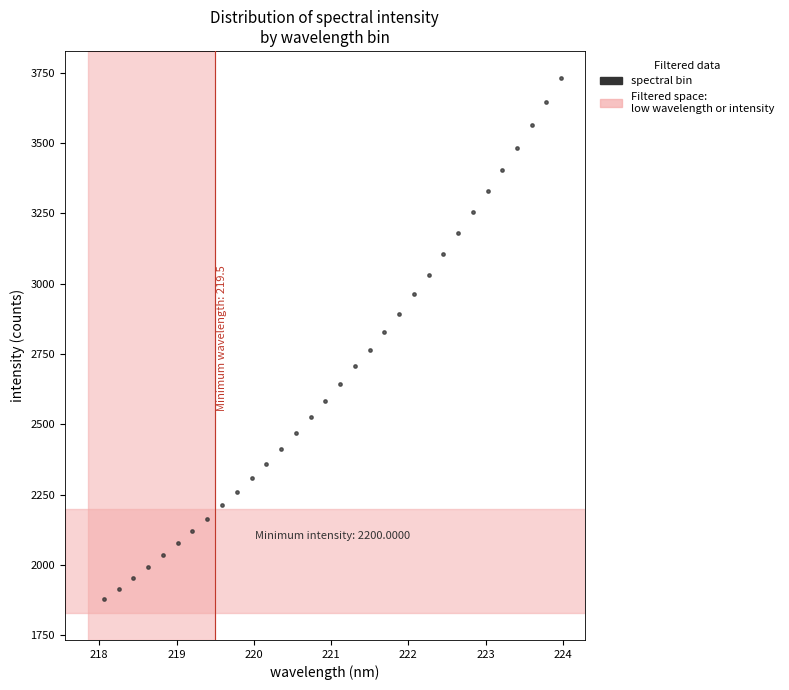

What is the range of X values (max minus min)?

5.9